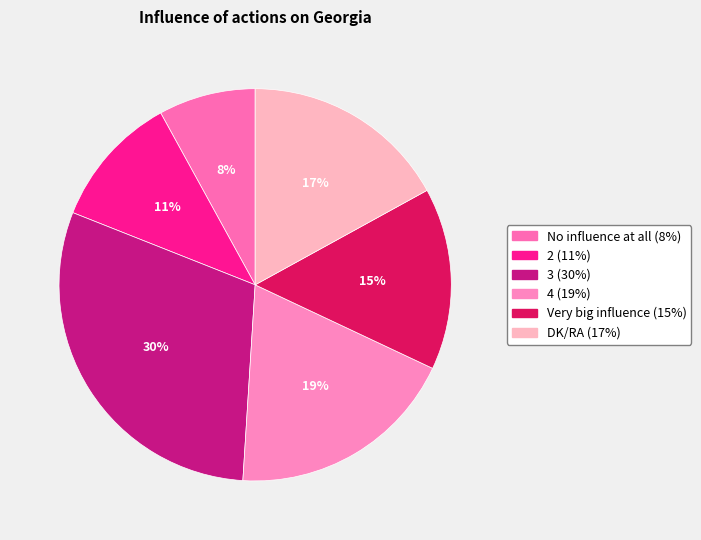

Does 4 represent more than half of the total?

No